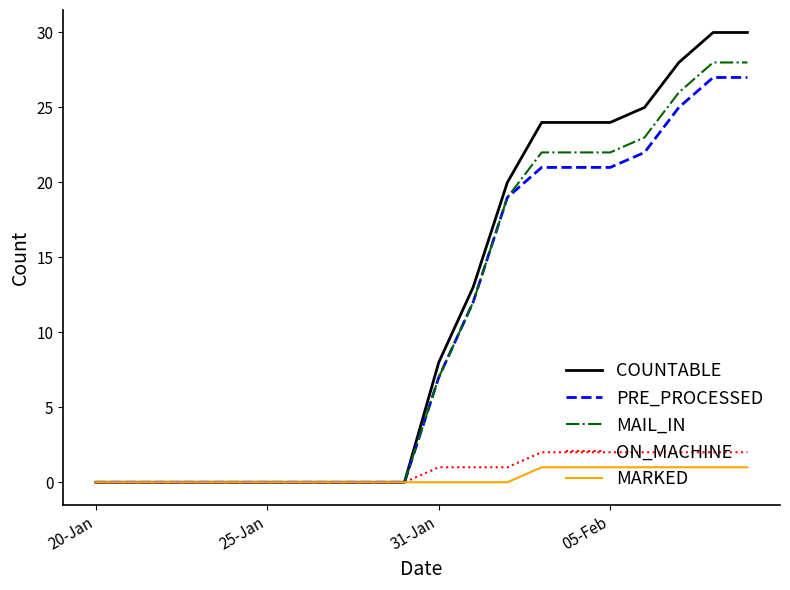

Reading left to right, list all the values displayed in this chart.

COUNTABLE: 0	0	0	0	0	0	0	0	0	0	8	13	20	24	24	24	25	28	30	30
PRE_PROCESSED: 0	0	0	0	0	0	0	0	0	0	7	12	19	21	21	21	22	25	27	27
MAIL_IN: 0	0	0	0	0	0	0	0	0	0	7	12	19	22	22	22	23	26	28	28
ON_MACHINE: 0	0	0	0	0	0	0	0	0	0	1	1	1	2	2	2	2	2	2	2
MARKED: 0	0	0	0	0	0	0	0	0	0	0	0	0	1	1	1	1	1	1	1